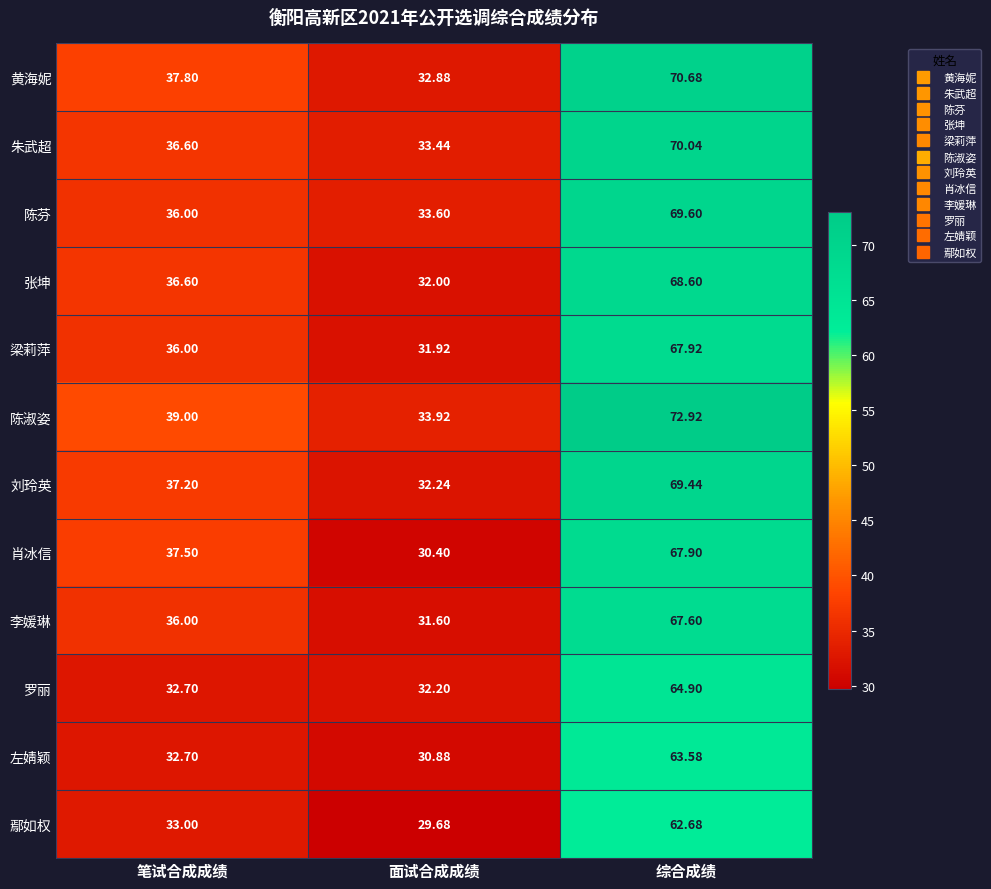

At which category is the sum across all series the highest?

综合成绩